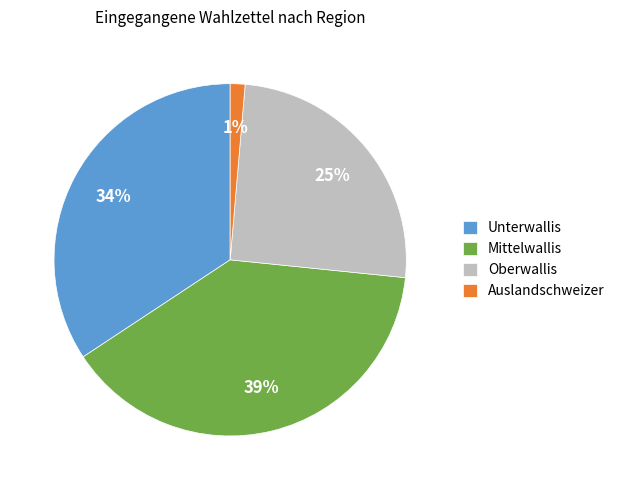

How many segments does this pie chart have?

4